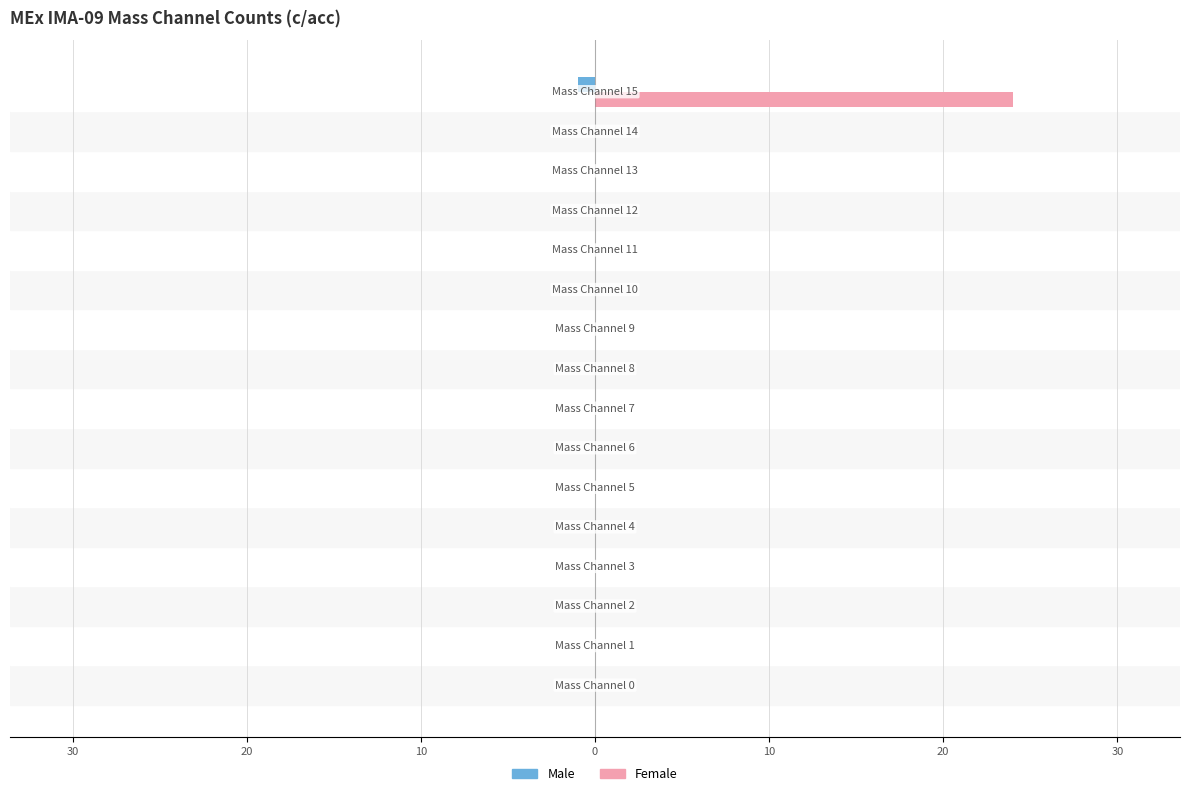

Rank the series by their average value, from lowest to highest.

Male, Female